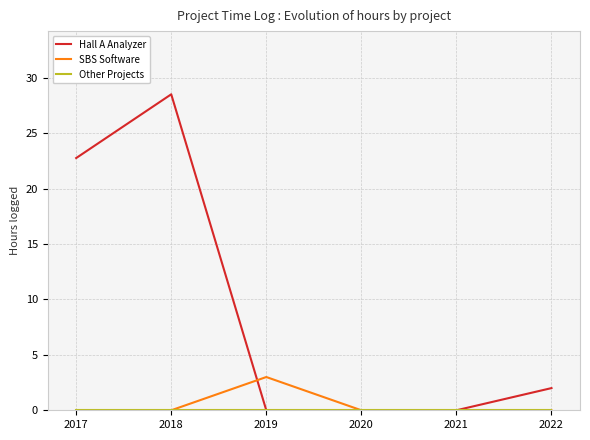

Which series has the largest total across all categories?

Hall A Analyzer